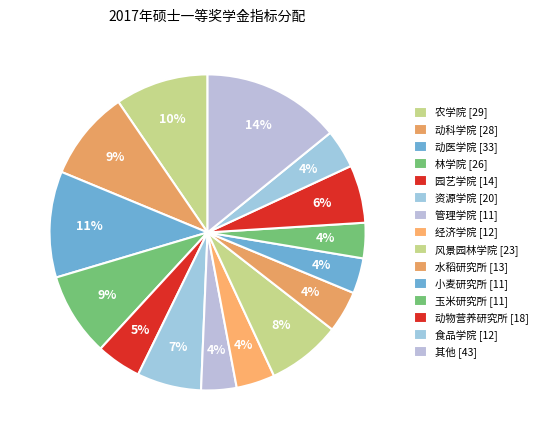

To the nearest percent, what is the difference between the largest and smallest slice percentages?

11%